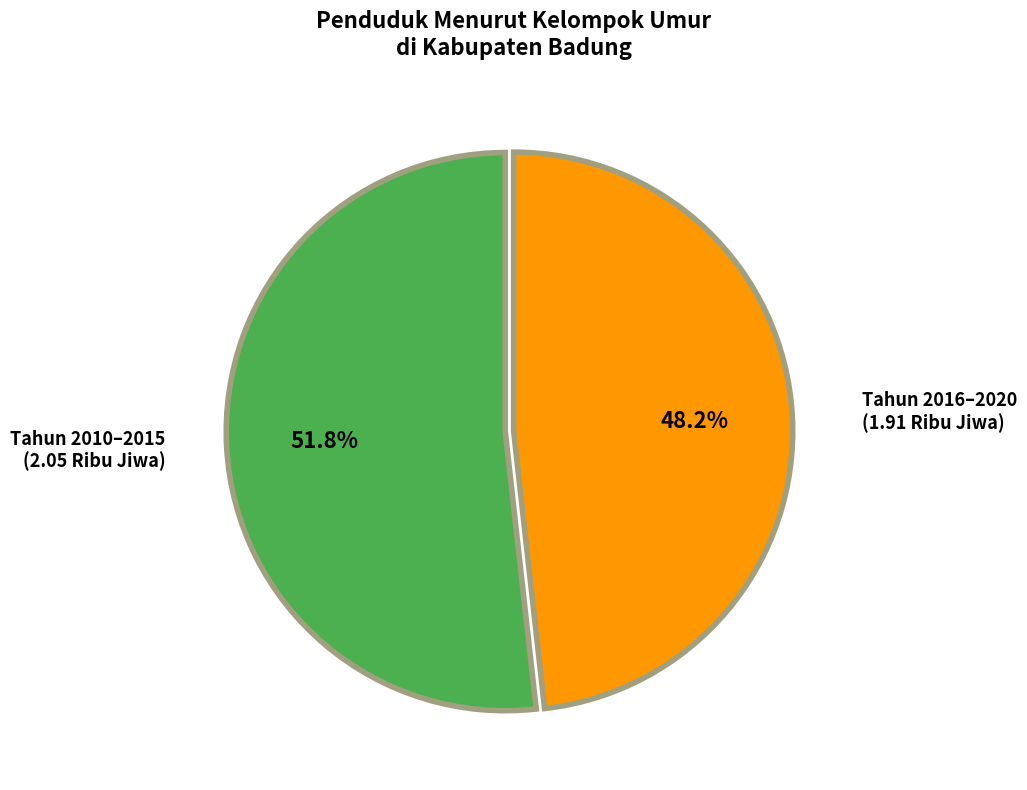

To the nearest percent, what is the difference between the largest and smallest slice percentages?

4%